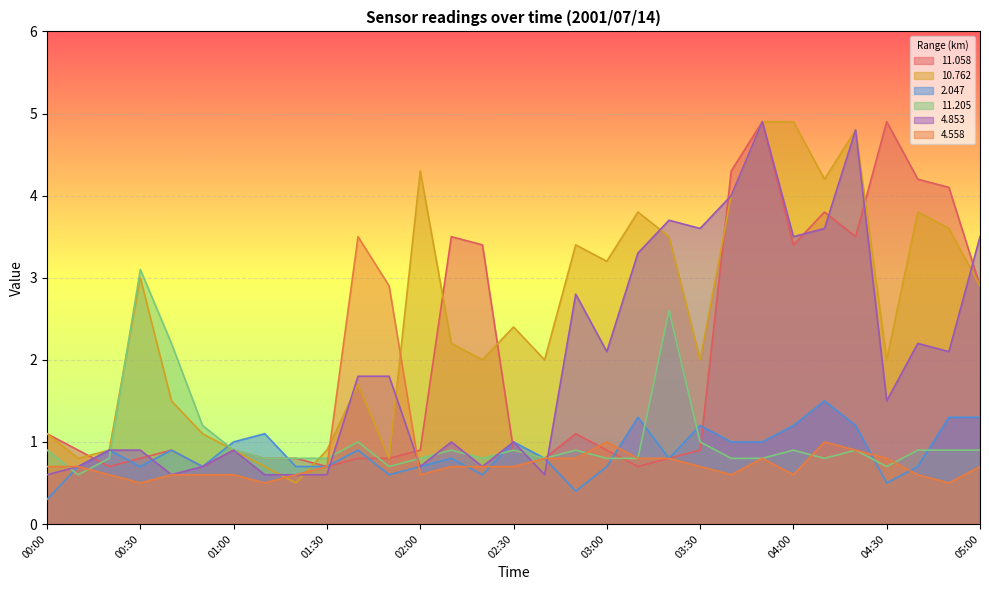

What is the label of the 14th point from the right?

02:50